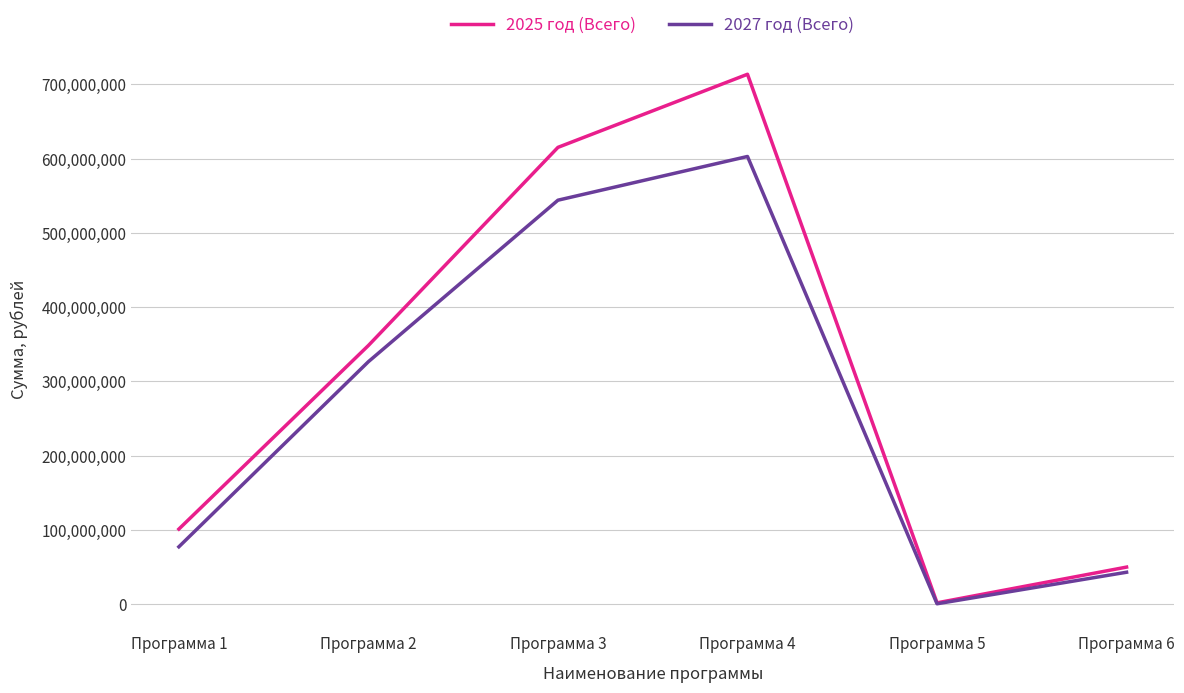

Which series has the largest range (max minus min)?

2025 год (Всего)